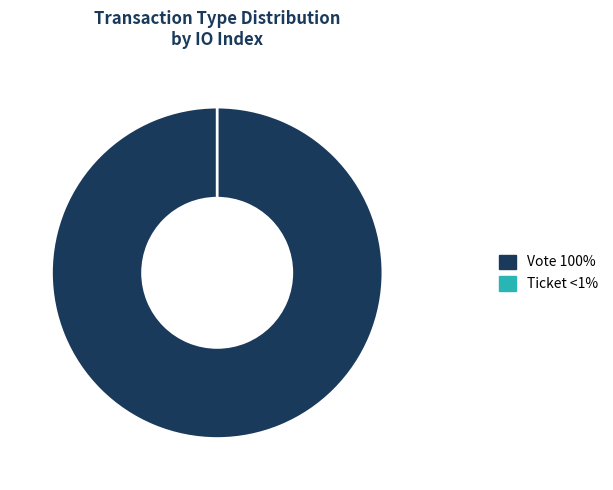

Is there any slice that represents more than half of the pie?

Yes